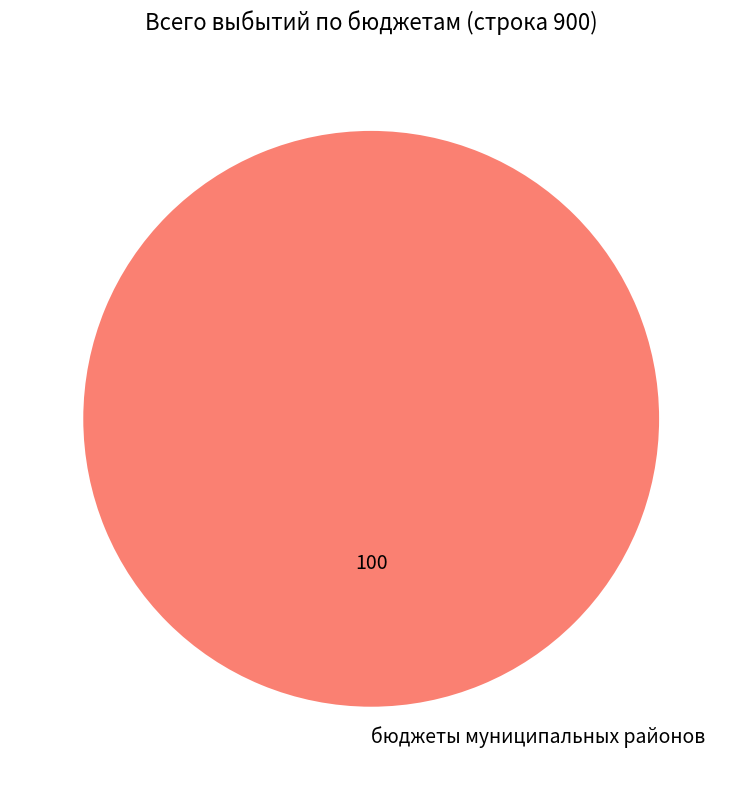

How many segments does this pie chart have?

1